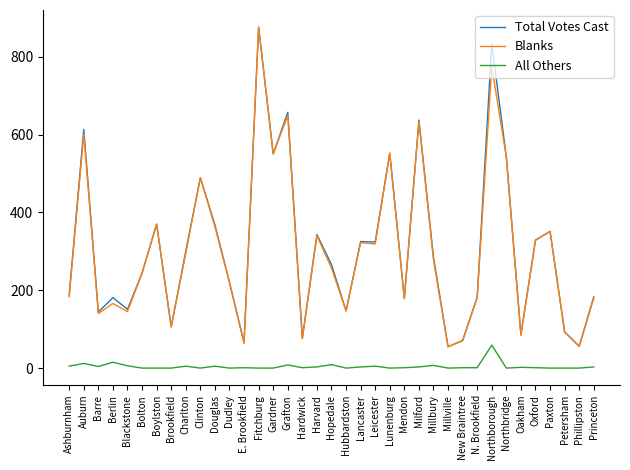

The Blanks series shows 226 at Hubbardston. True or false?

False